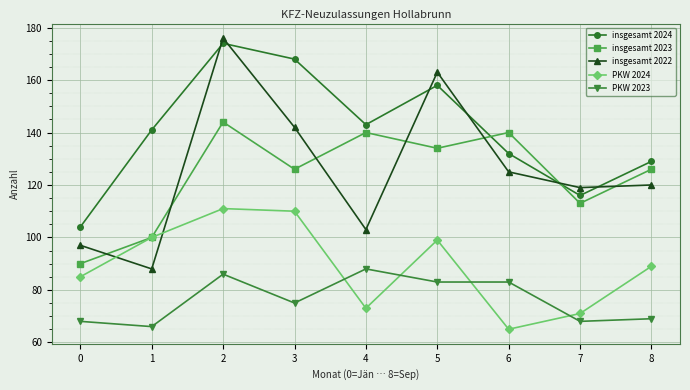

After their last crossing, which series has the higher values: PKW 2024 or insgesamt 2022?

insgesamt 2022